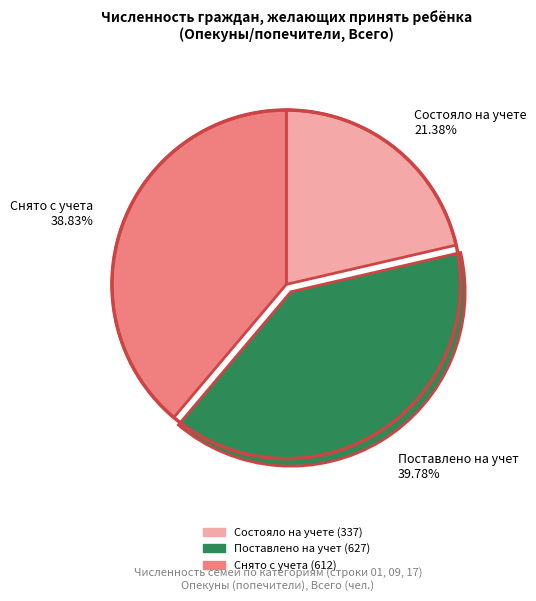

To the nearest percent, what is the combined percentage of Поставлено на учет and Снято с учета?

79%